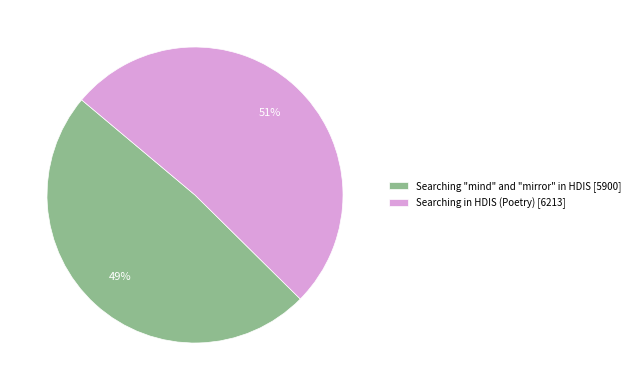

Does Searching "mind" and "mirror" in HDIS account for over 50% of the chart?

No